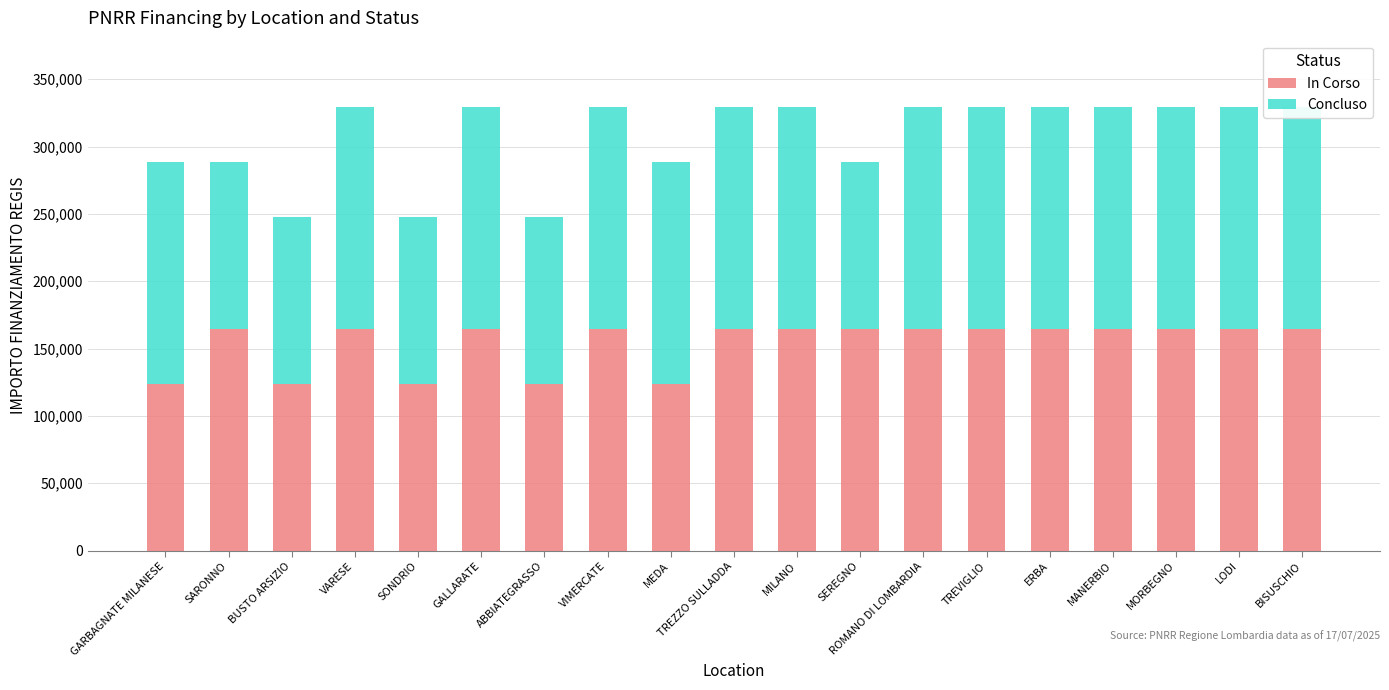

What is the difference between the Concluso values at GALLARATE and SARONNO?

40599.7